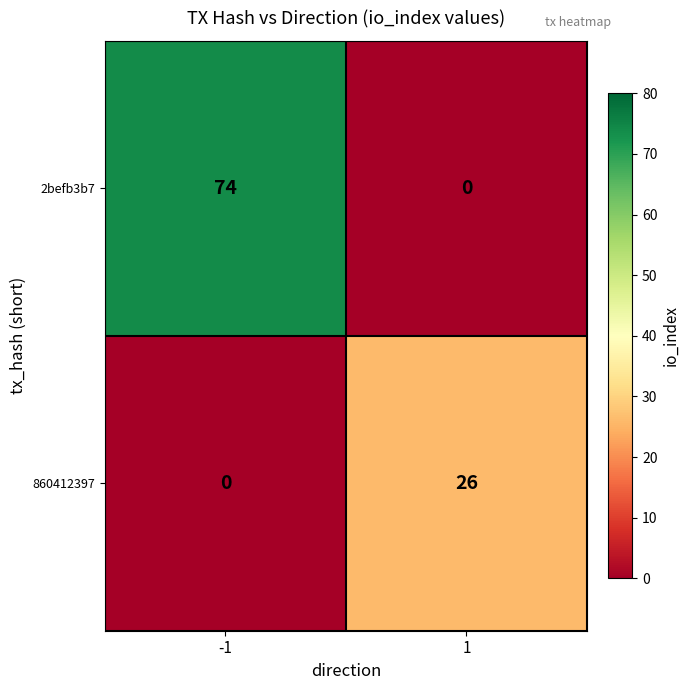

What is the spread (max minus min) of values at -1?

74